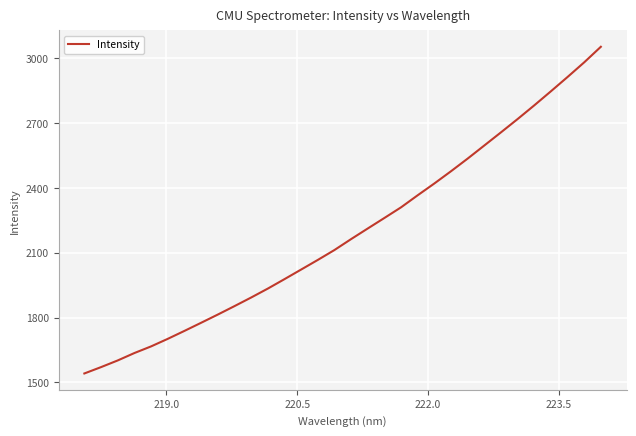

What is the maximum value shown in the chart?

3053.4